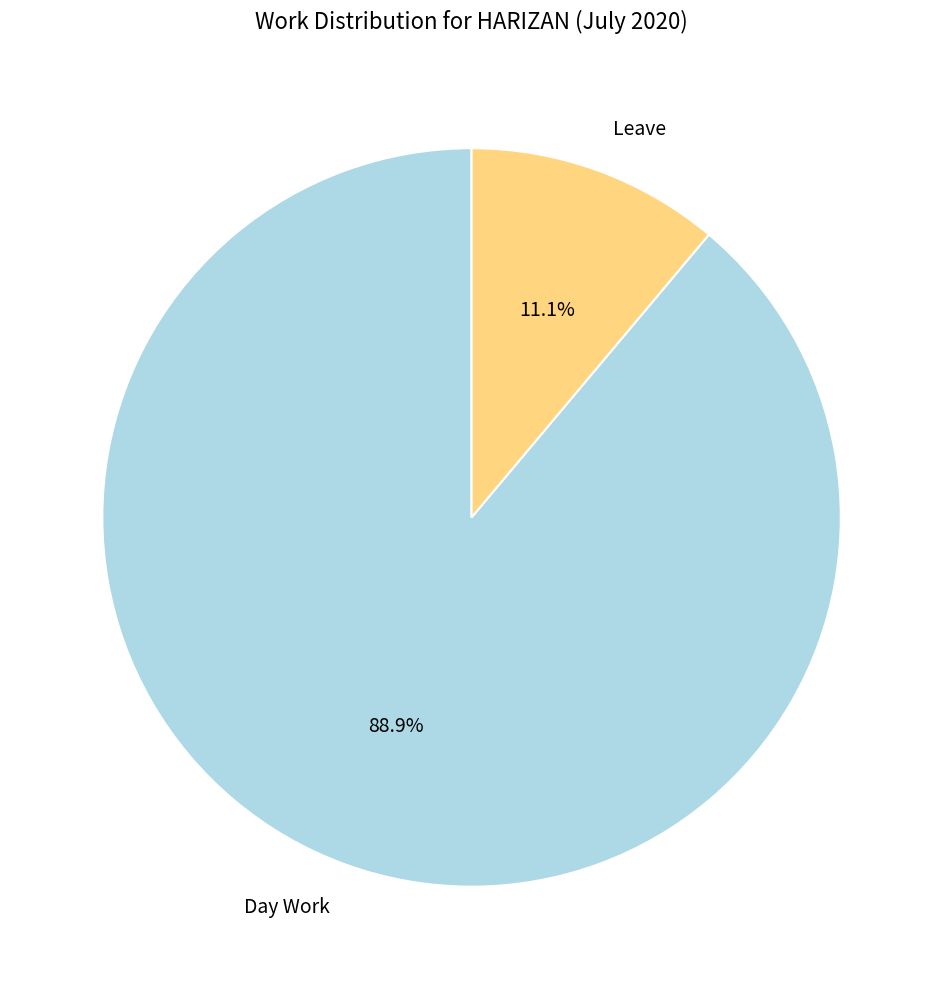

To the nearest percent, what portion does Leave represent?

11%